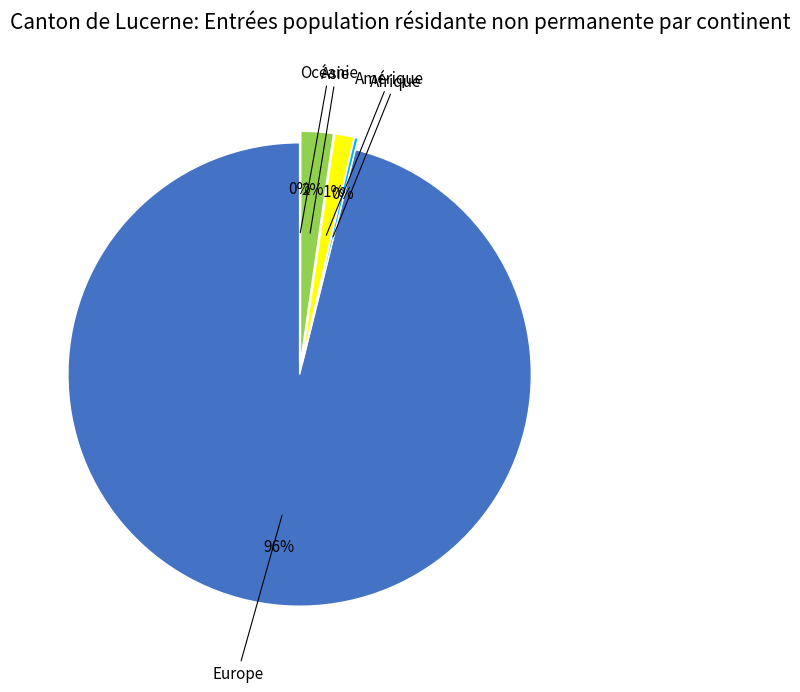

Is there any slice that represents more than half of the pie?

Yes